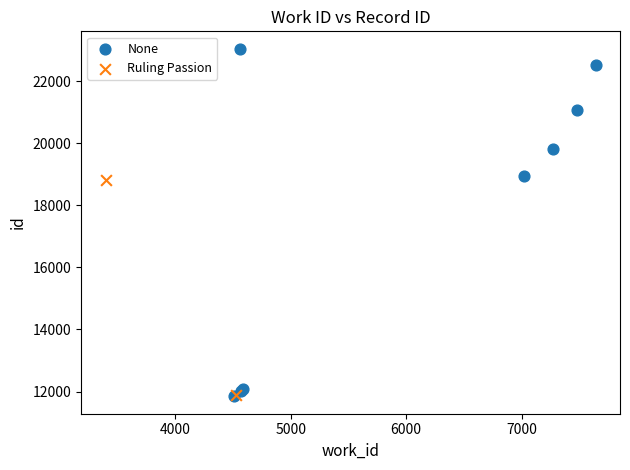

What are all the series names shown in the legend?

None, Ruling Passion